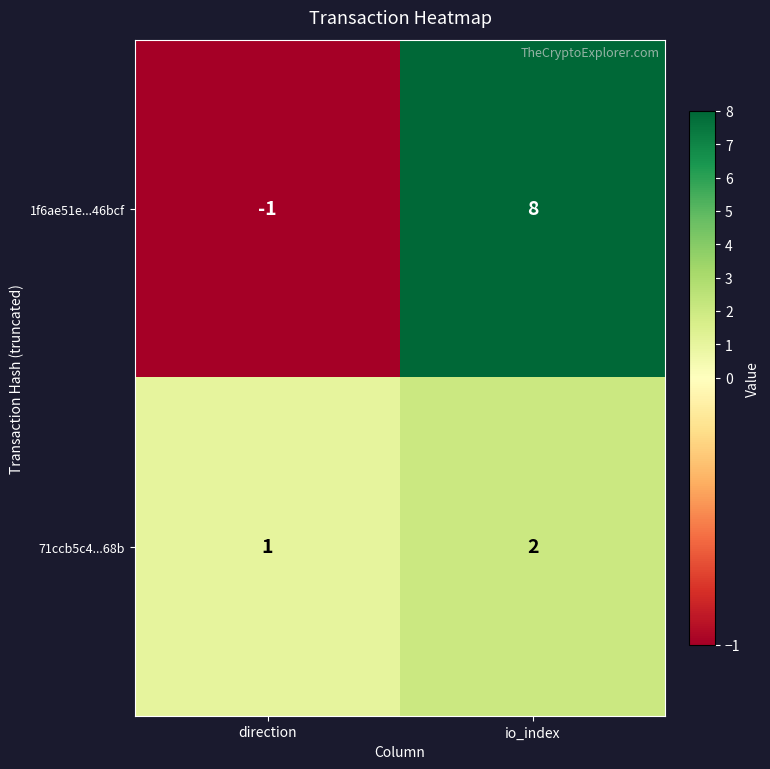

Which label corresponds to the largest value in the chart?

io_index